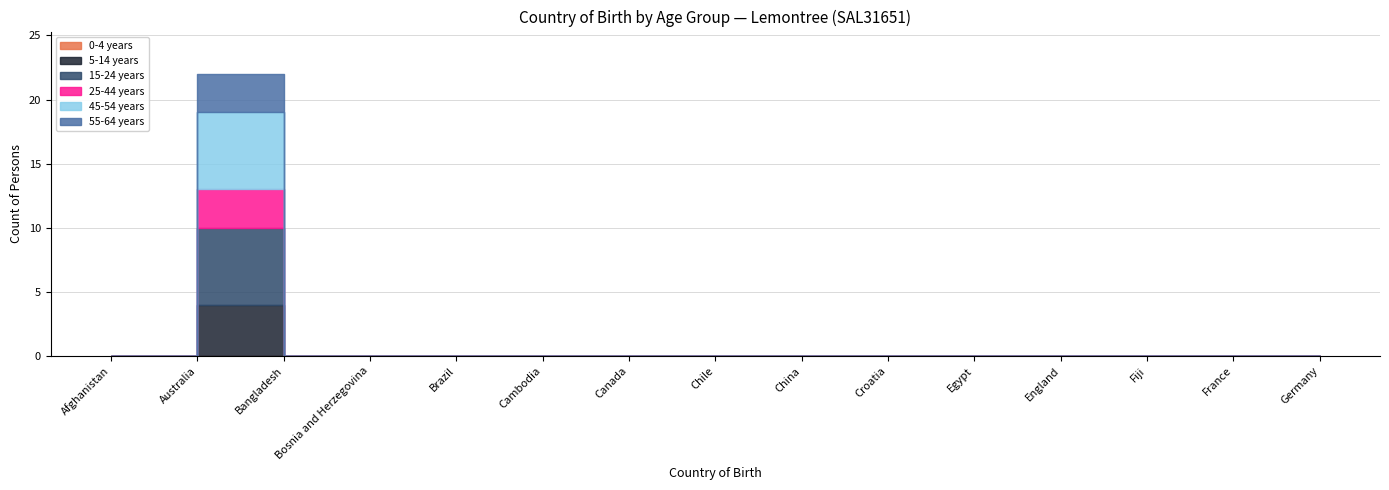

At which label is 55-64 years closest to 1?

Afghanistan